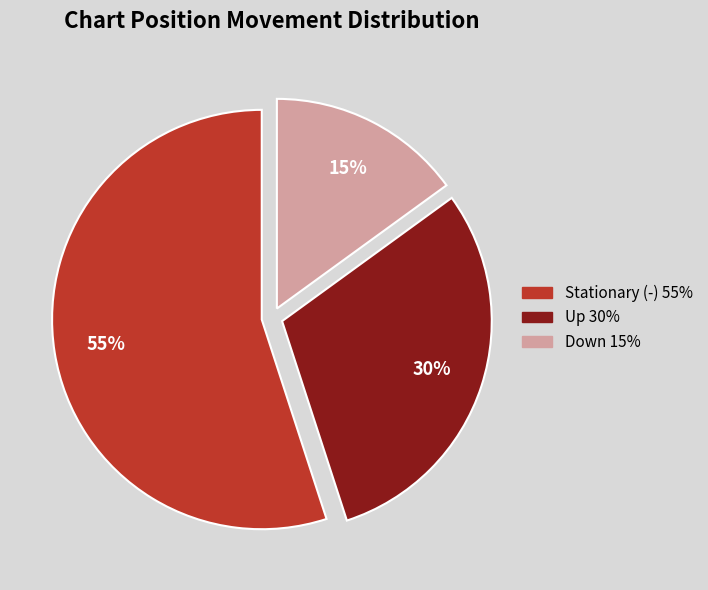

To the nearest percent, what is the average slice percentage?

33%